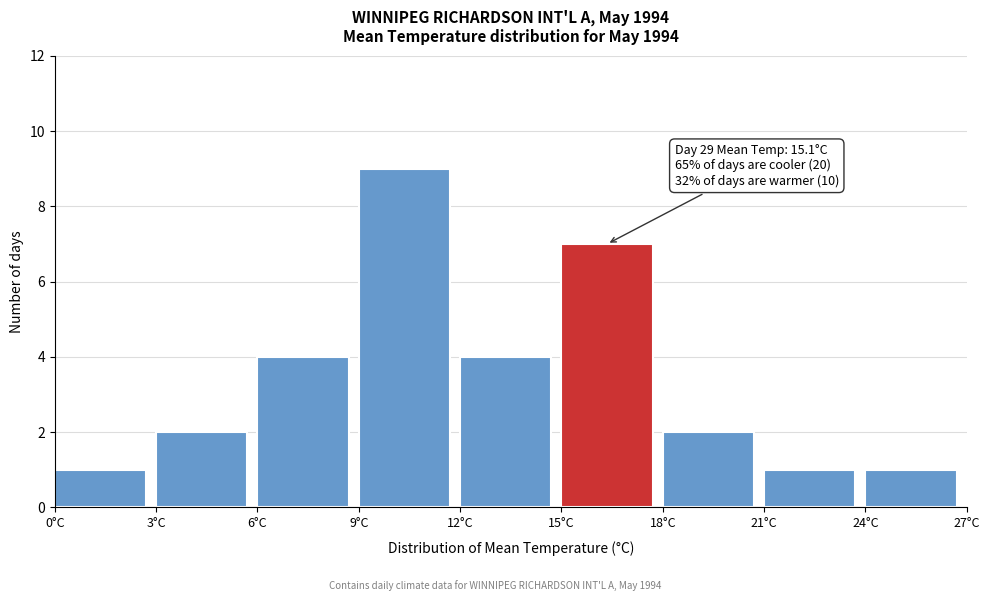

Which range on the x-axis has the tallest bar?

9 to 12